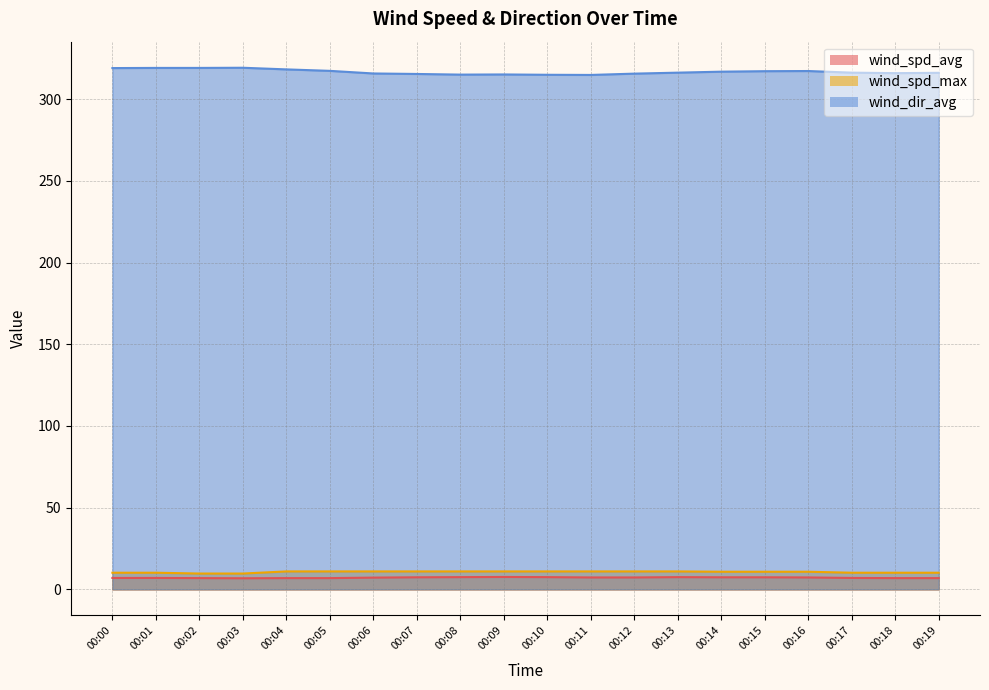

Between 00:08 and 00:00, which is larger?

00:08